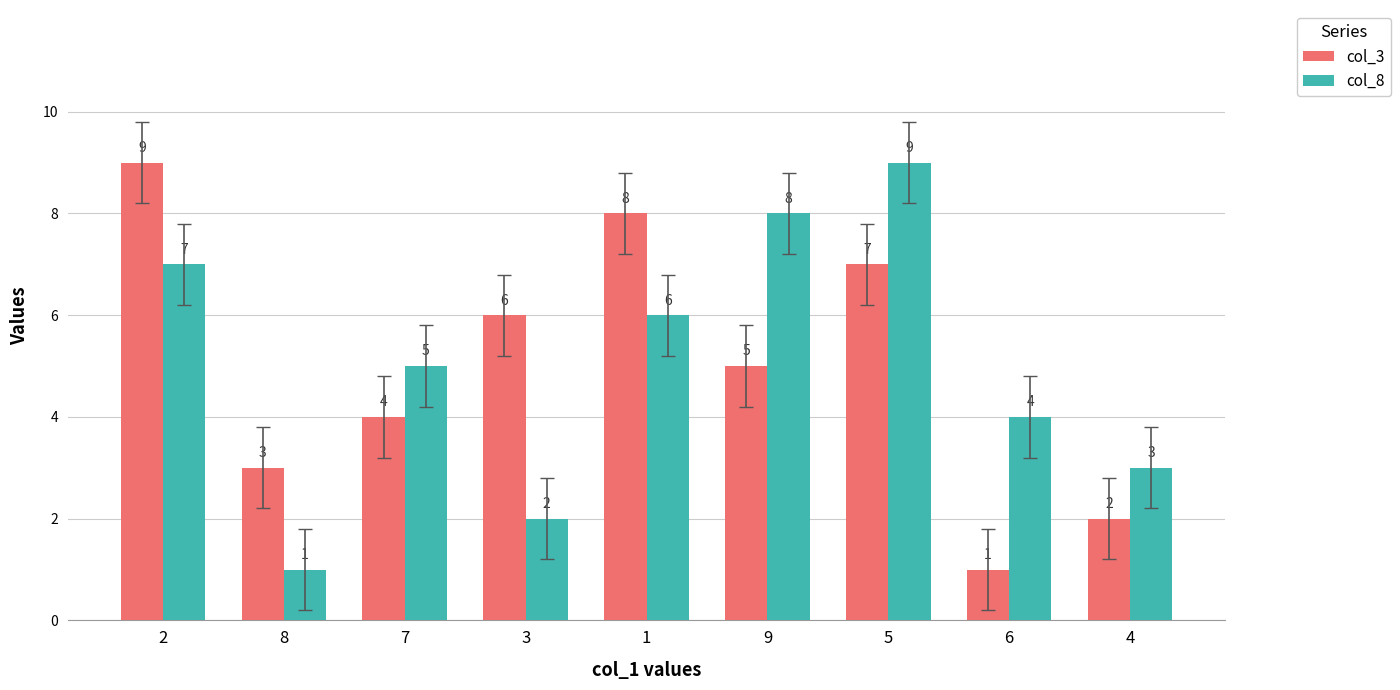

What is the average value of the col_8 series?

5